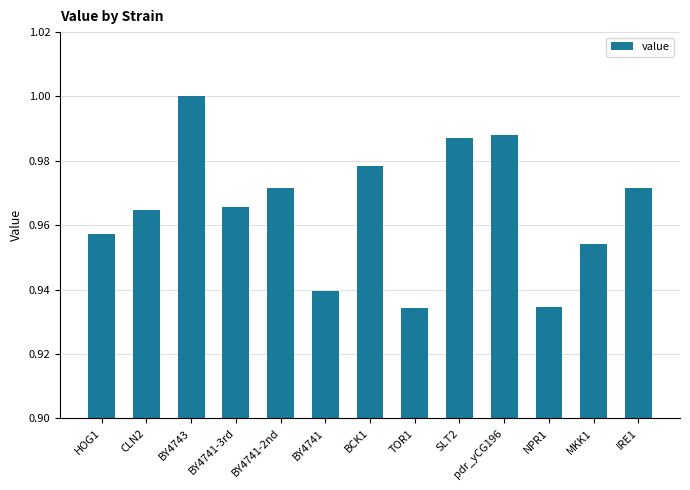

The value at TOR1 is 0.3. True or false?

False